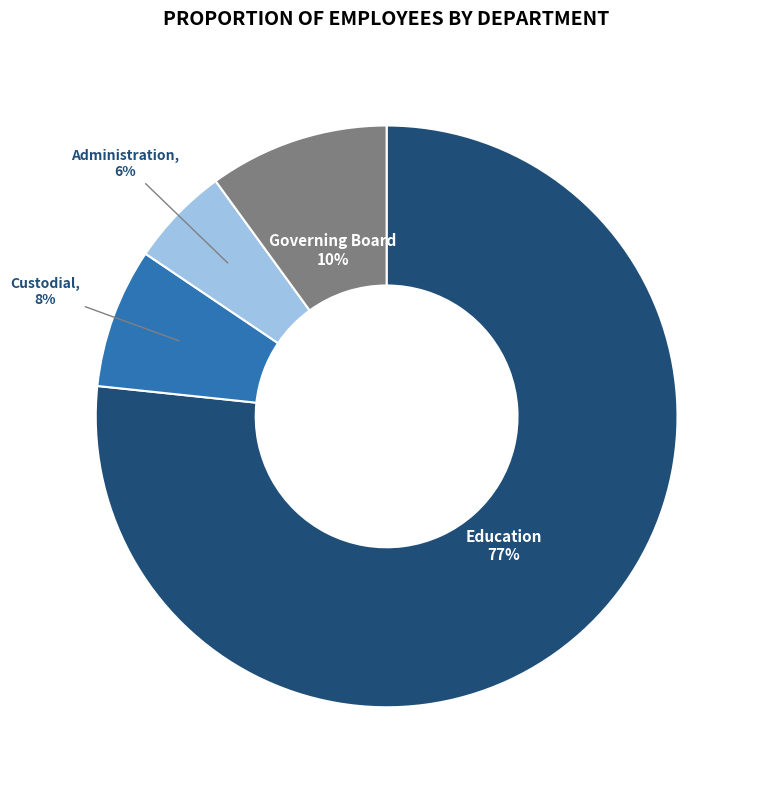

Count the number of slices in the pie.

4